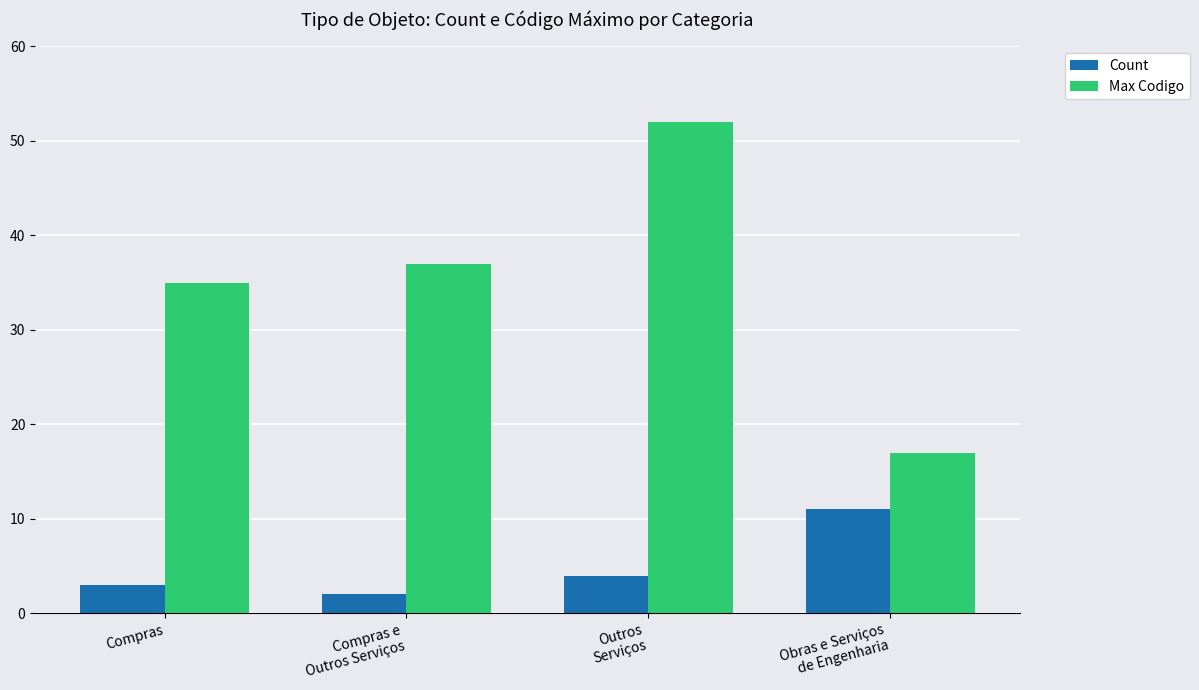

The Max Codigo series shows 31 at Outros
Serviços. True or false?

False